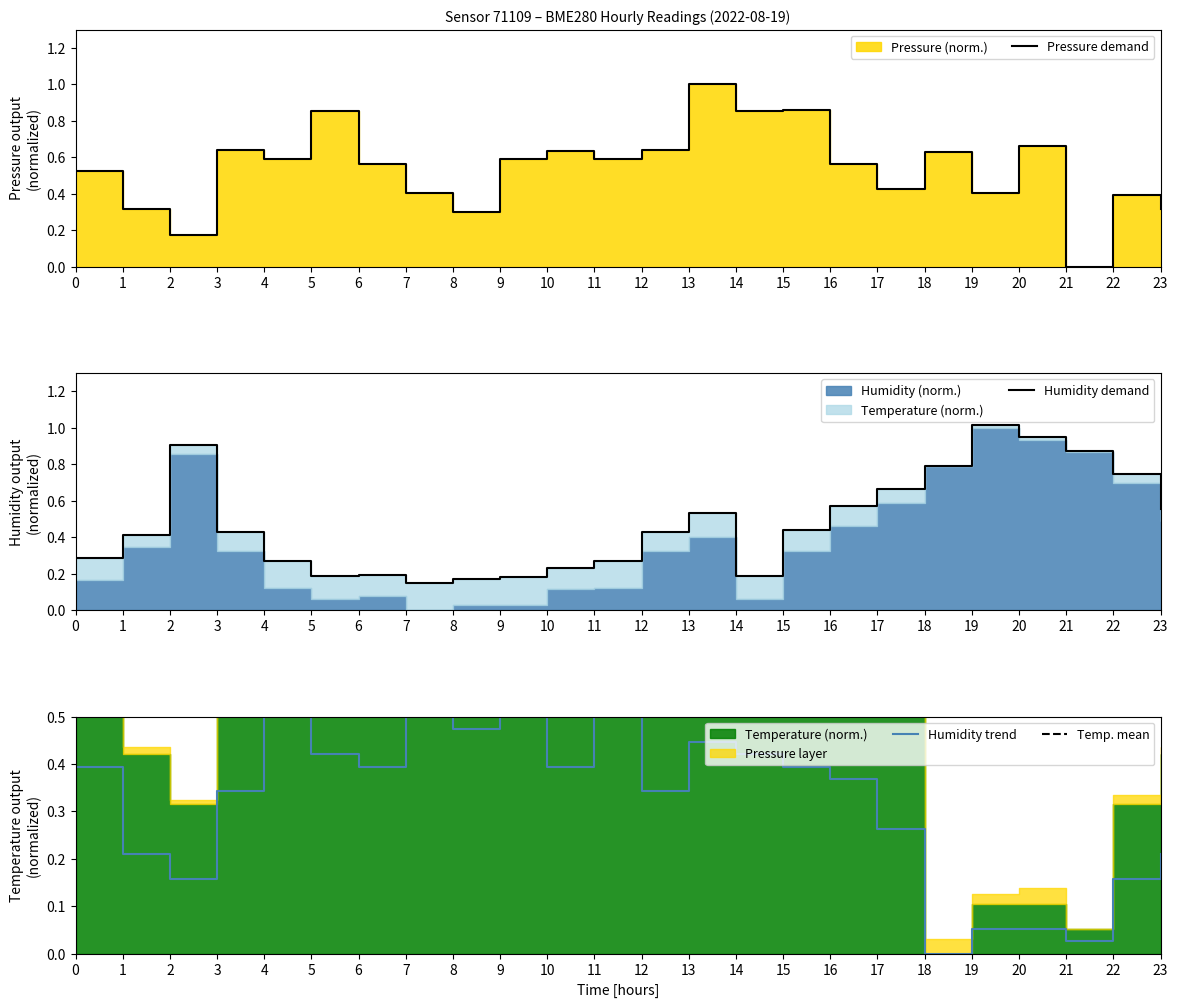

What is the difference between the highest and lowest values at 22?

0.6